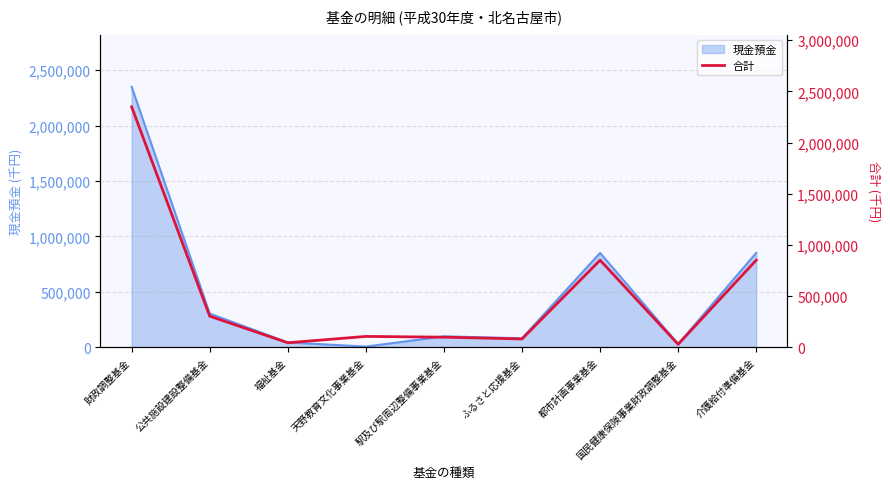

List the labels in order of value, smallest first.

国民健康保険事業財政調整基金, 福祉基金, ふるさと応援基金, 駅及び駅周辺整備事業基金, 天野教育文化事業基金, 公共施設建設整備基金, 都市計画事業基金, 介護給付準備基金, 財政調整基金